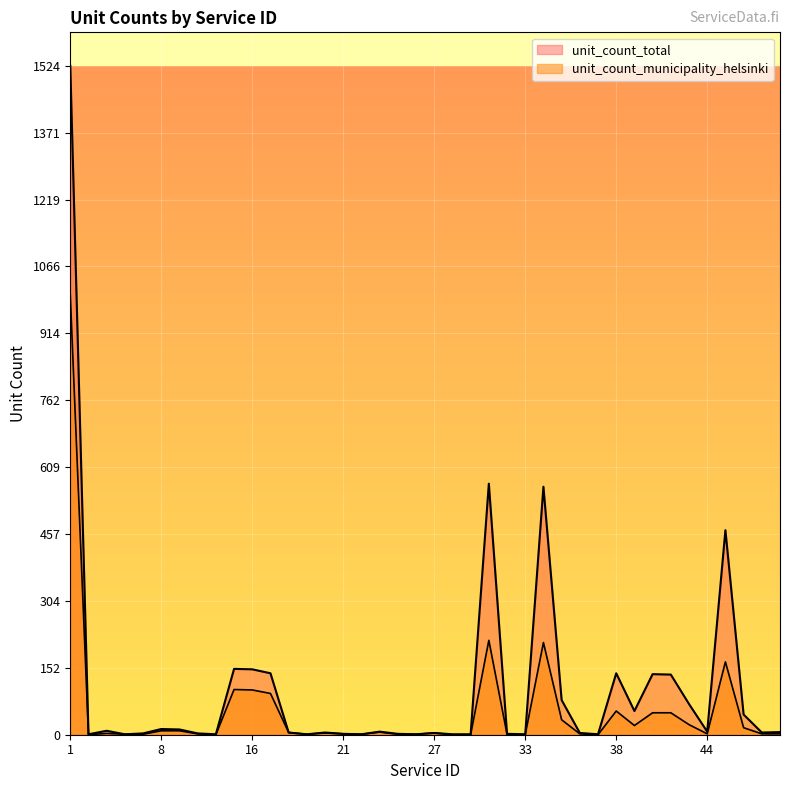

At 11, list the series in order from largest to smallest.

unit_count_total, unit_count_municipality_helsinki